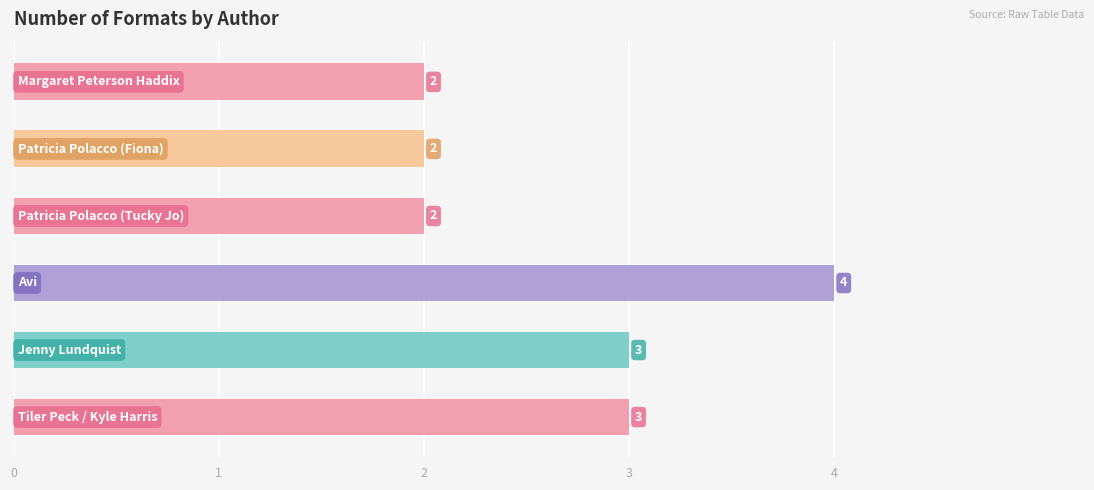

What is the average value?

3